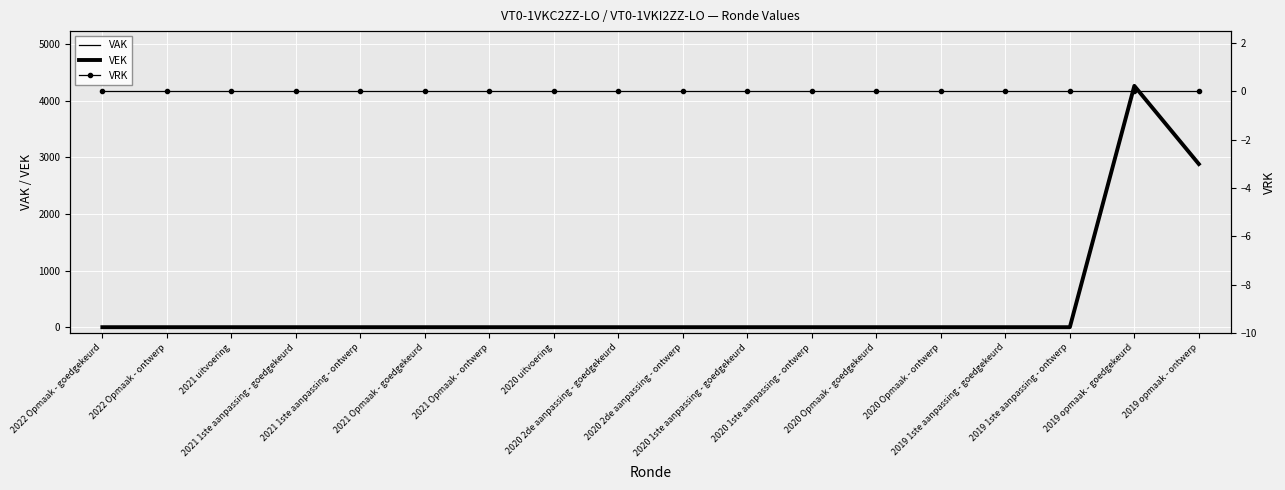

True or false: VRK has more than 0 points higher than both neighbors.

False